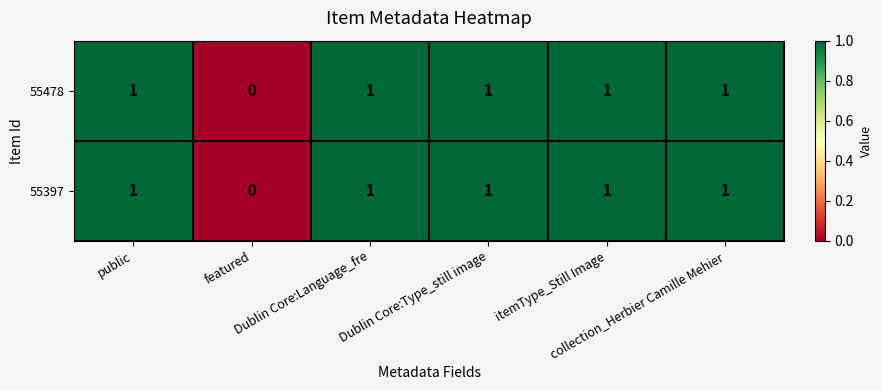

How many 55478 values are between 1 and 2?

5